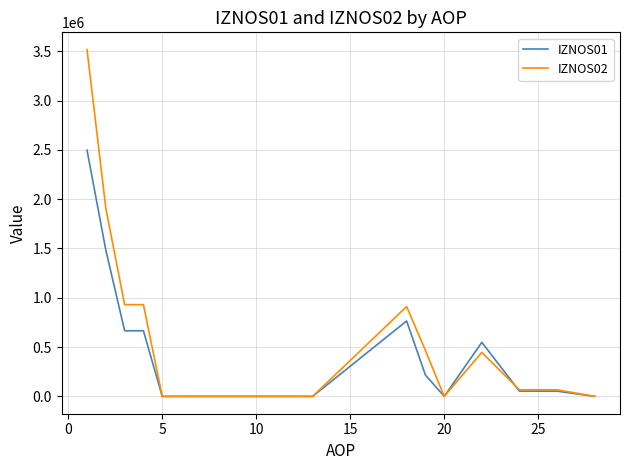

List the series in order of their peak value, lowest first.

IZNOS01, IZNOS02